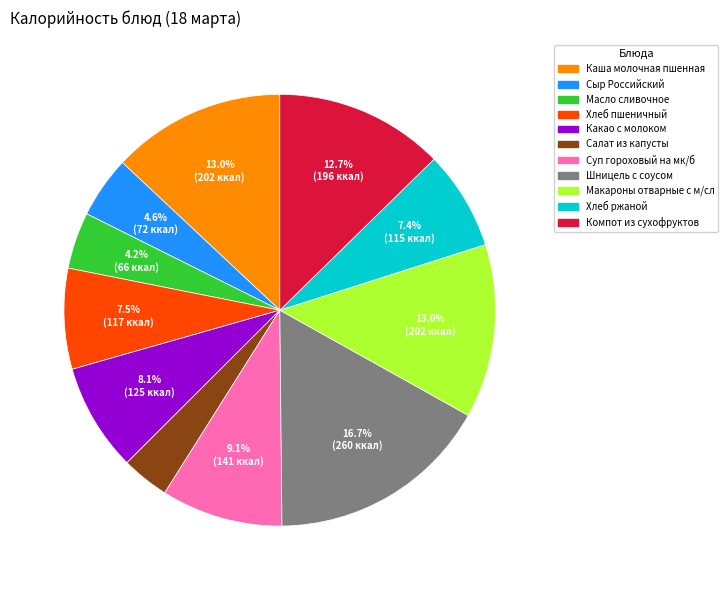

What portion of the pie excludes Шницель с соусом?

83.3%